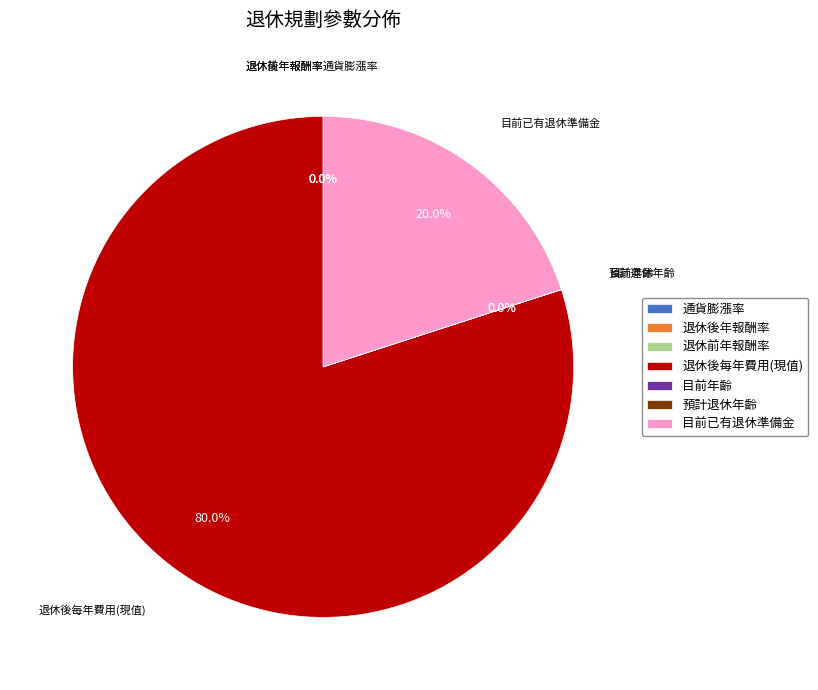

To the nearest percent, what is the average slice percentage?

14%